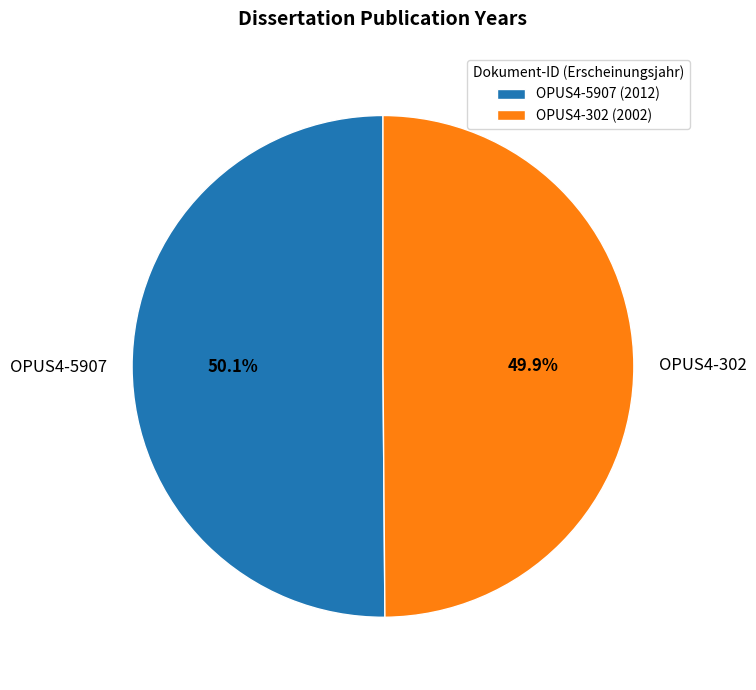

Is there a majority slice in this chart?

Yes